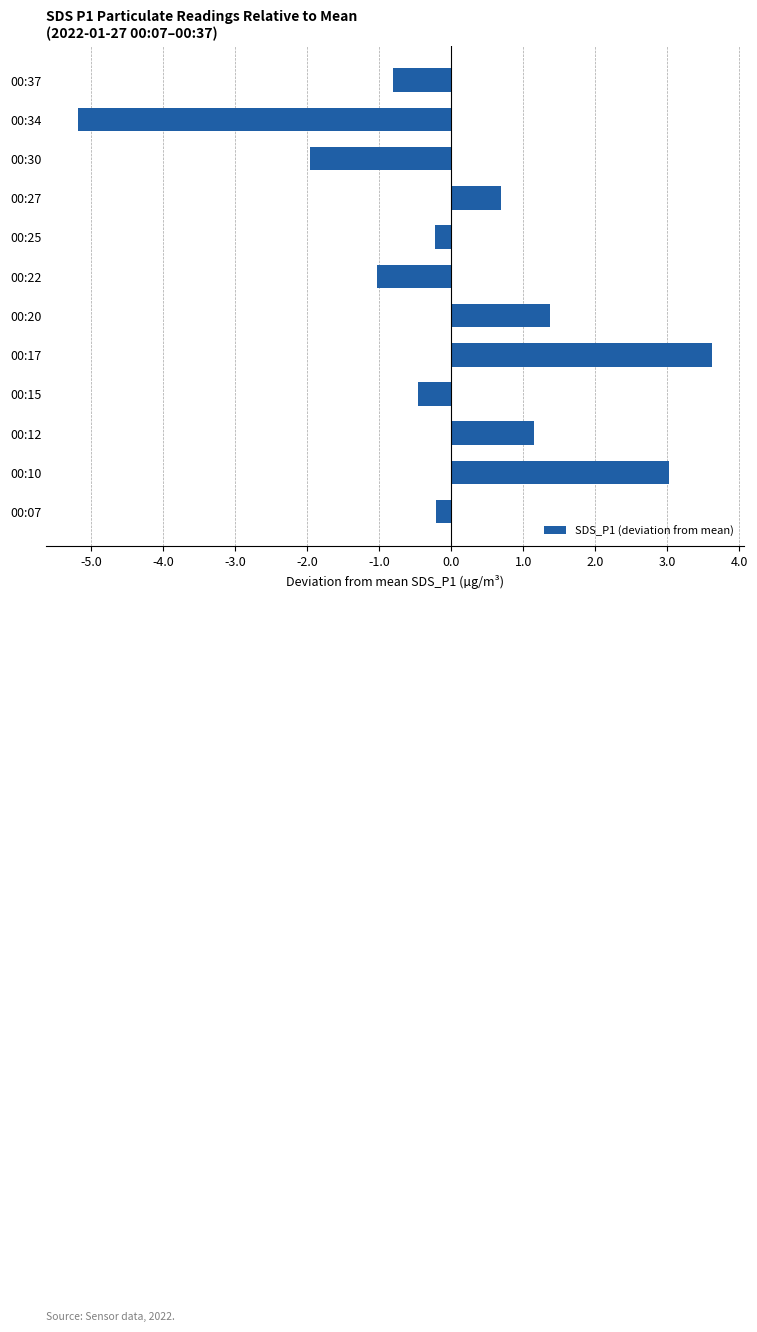

What is the change in value from 00:20 to 00:25?

-1.6